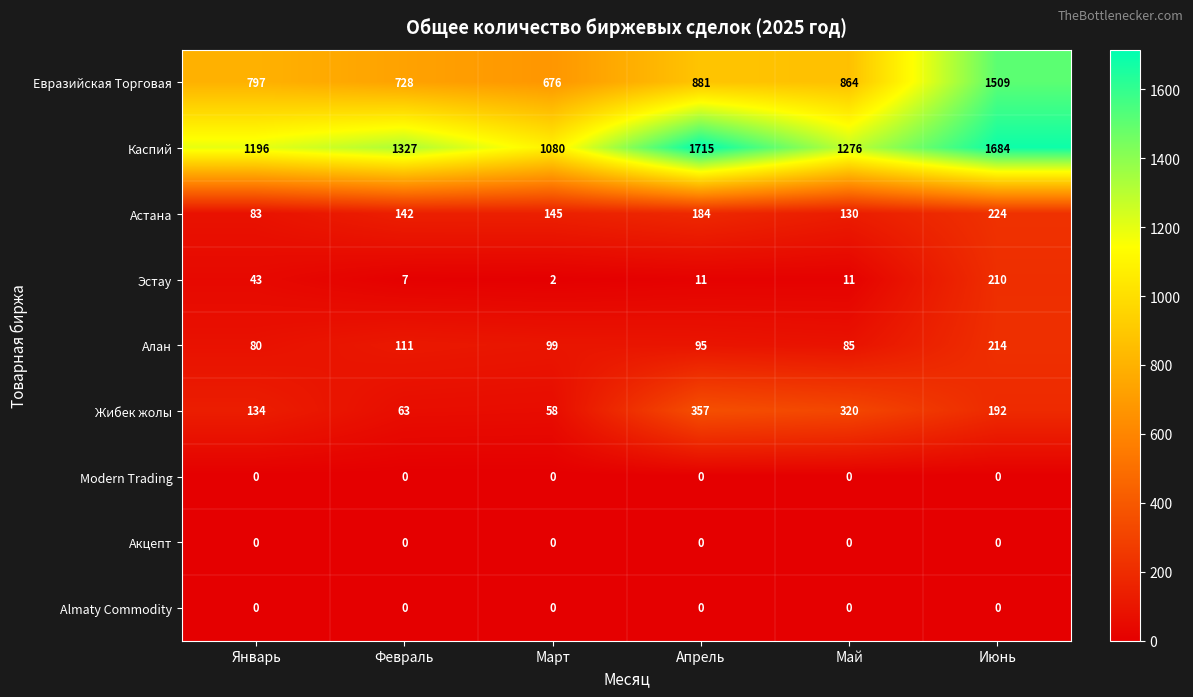

Which category has the highest value in the Эстау series?

Июнь